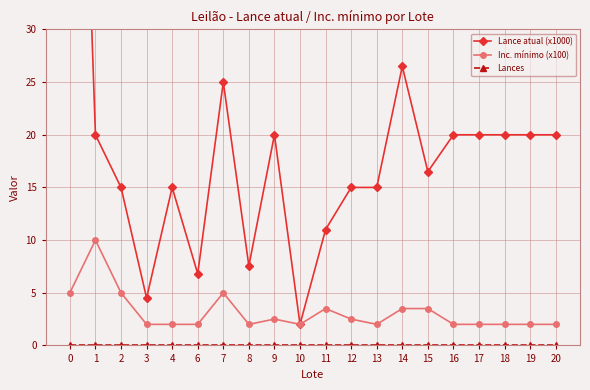

At which label does Inc. mínimo (x100) reach its minimum?

3